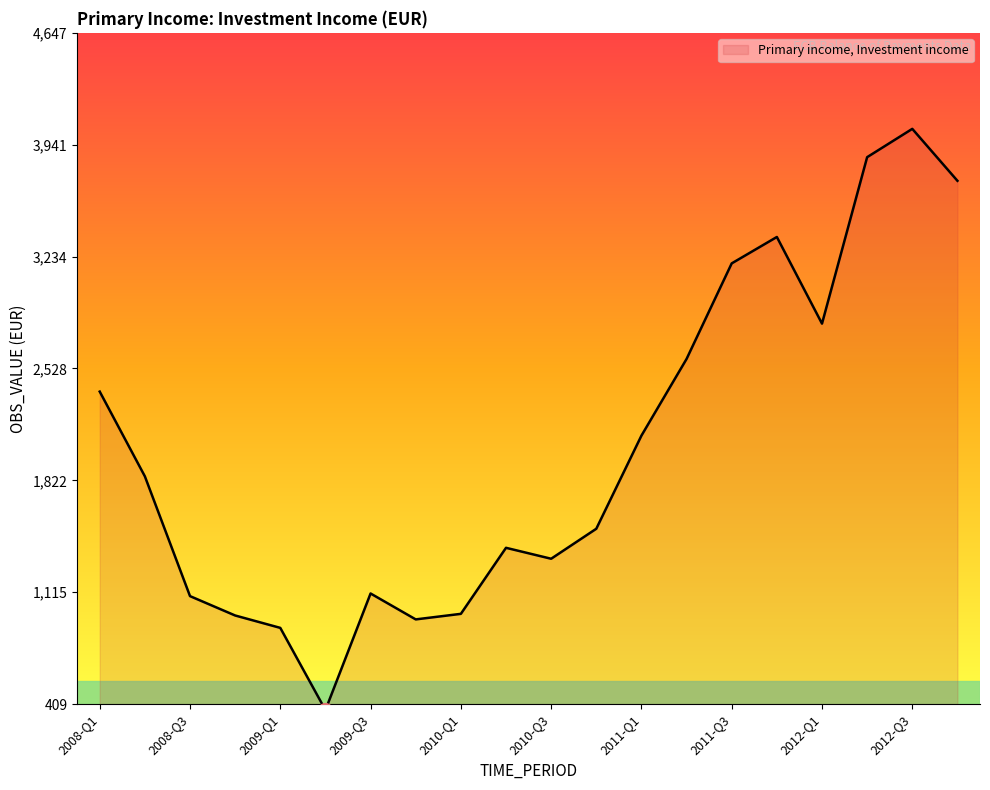

How many interior local valleys (lower than both neighbors) does the data have?

4